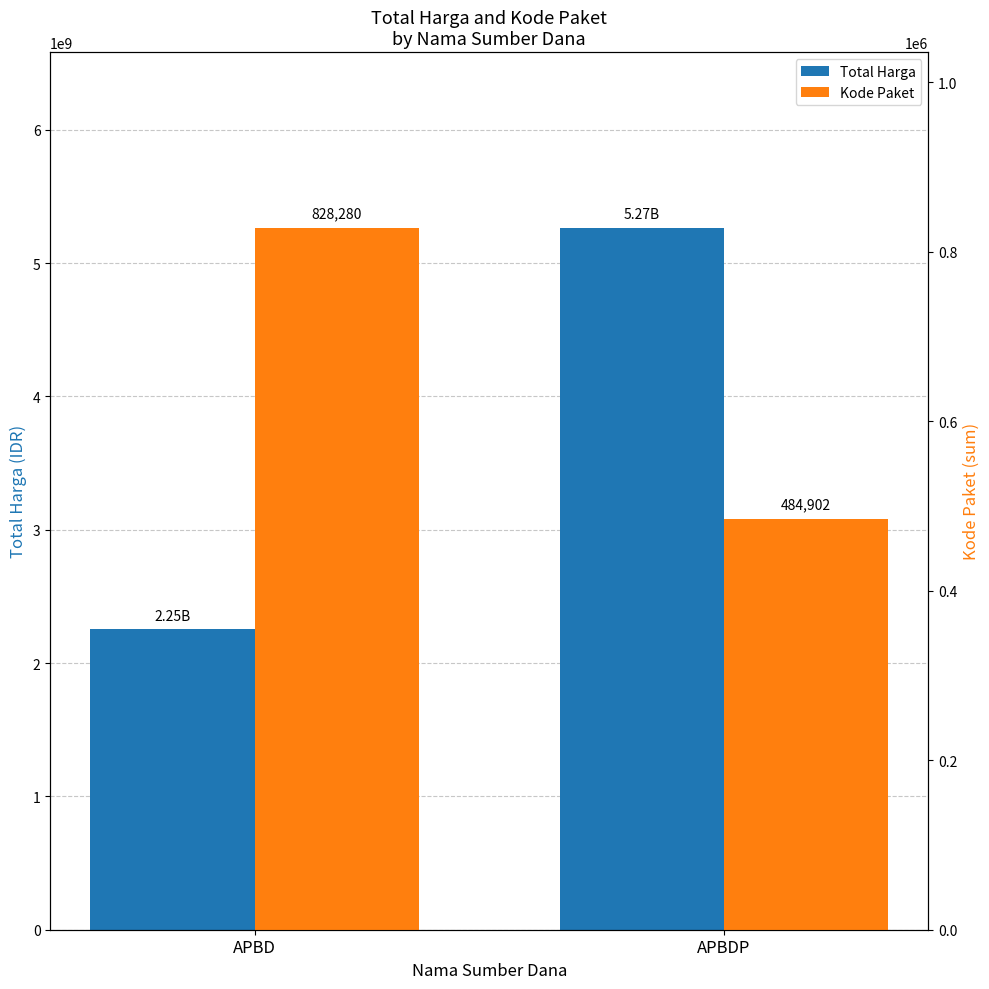

True or false: Kode Paket has a value of 735161 at APBDP.

False